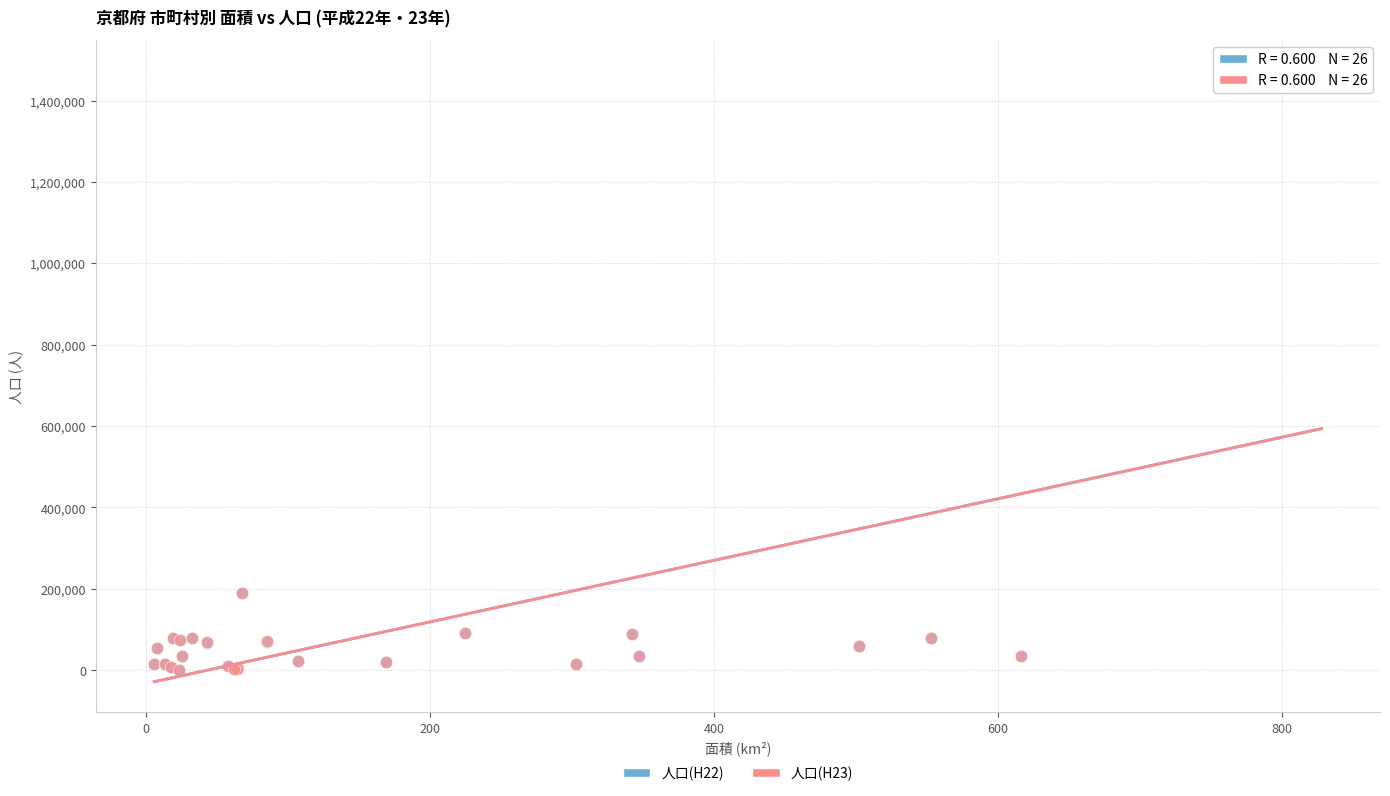

Which series has the widest spread of Y values?

人口(H22)